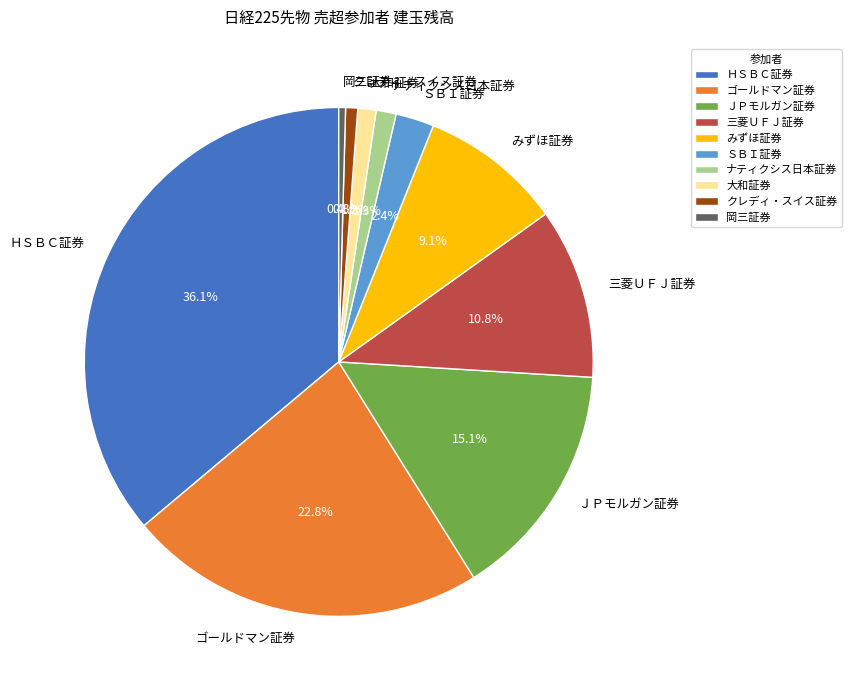

Approximately how many times larger is the value at みずほ証券 compared to ＪＰモルガン証券?

0.6